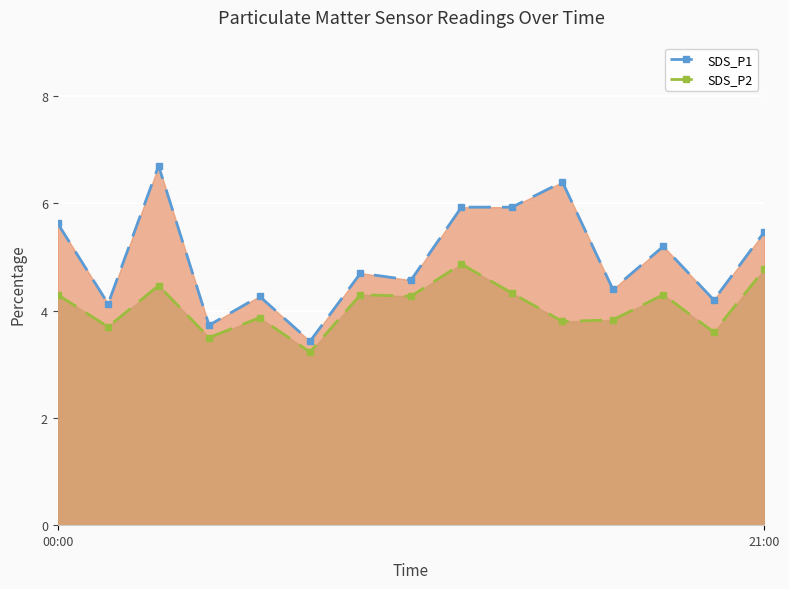

Count the number of categories in the chart.

15